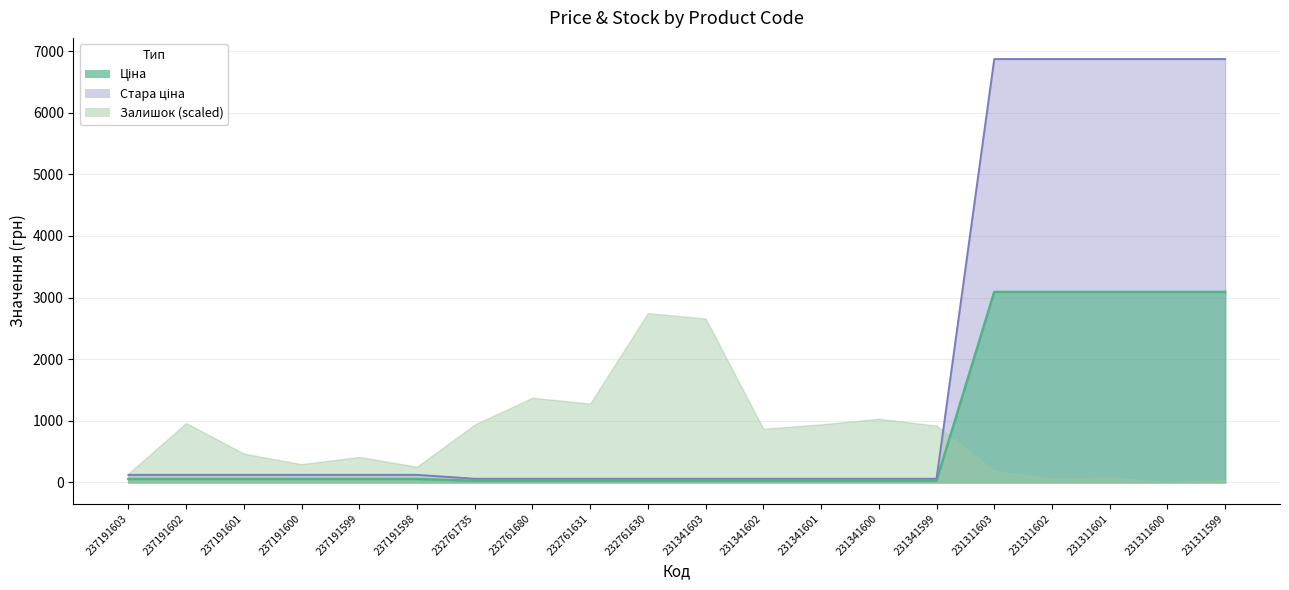

What is the highest value of the Залишок (scaled) series?

2747.8